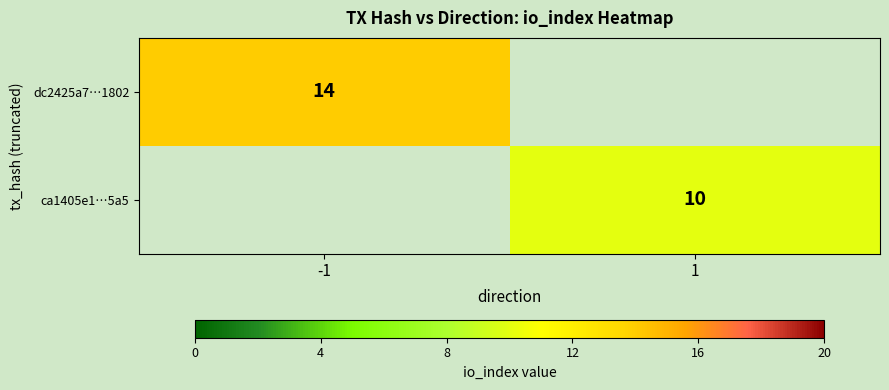

What is the difference between the highest and lowest values at 1?

10